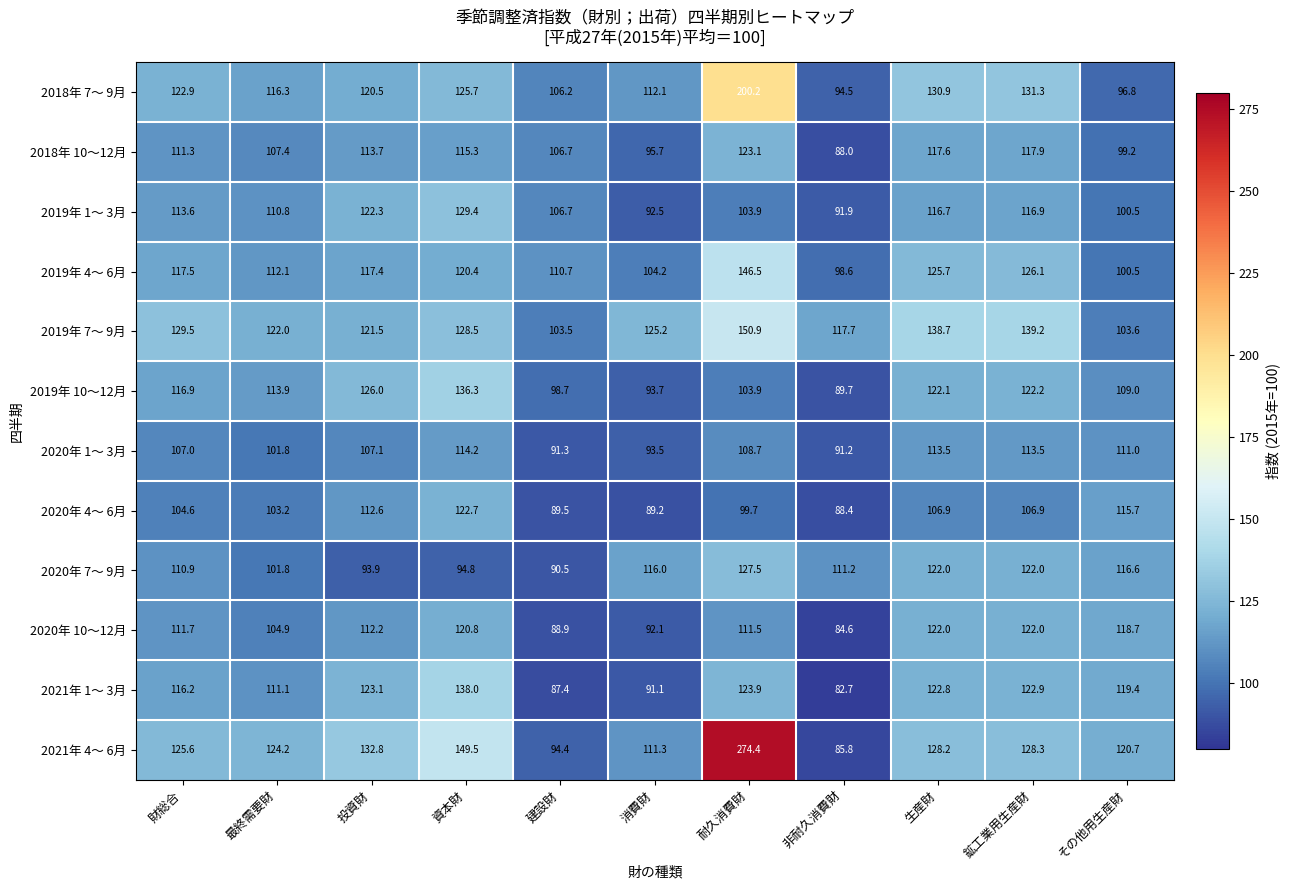

Which series has the largest total across all categories?

2021年 4～ 6月